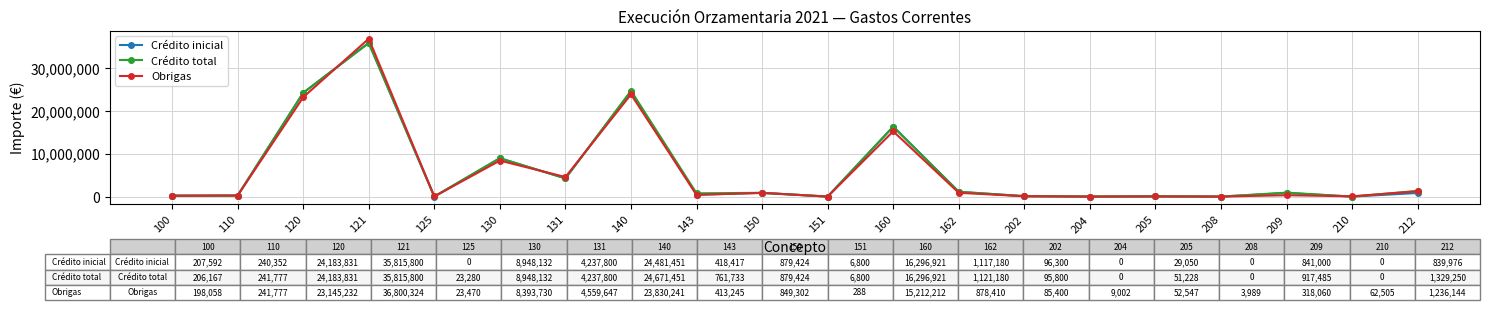

What is the difference between the Crédito inicial values at 208 and 150?

879424.0